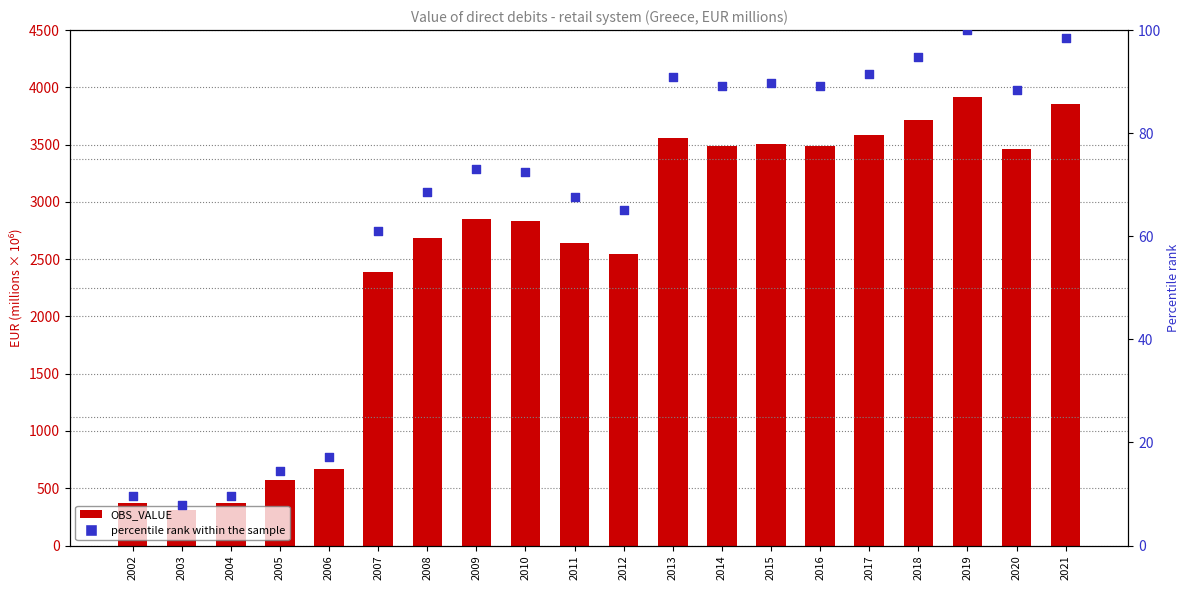

Which series reaches the minimum Y coordinate?

percentile rank within the sample